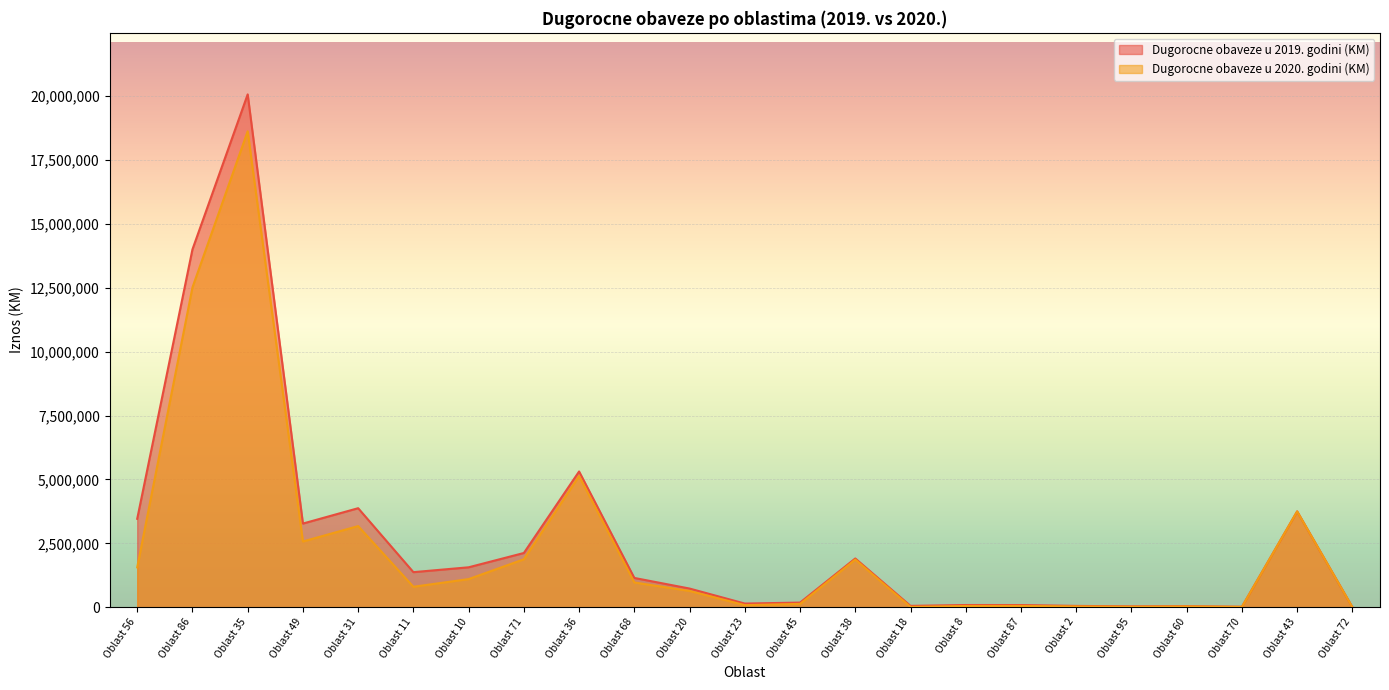

What is the label of the 6th point from the right?

Oblast 2